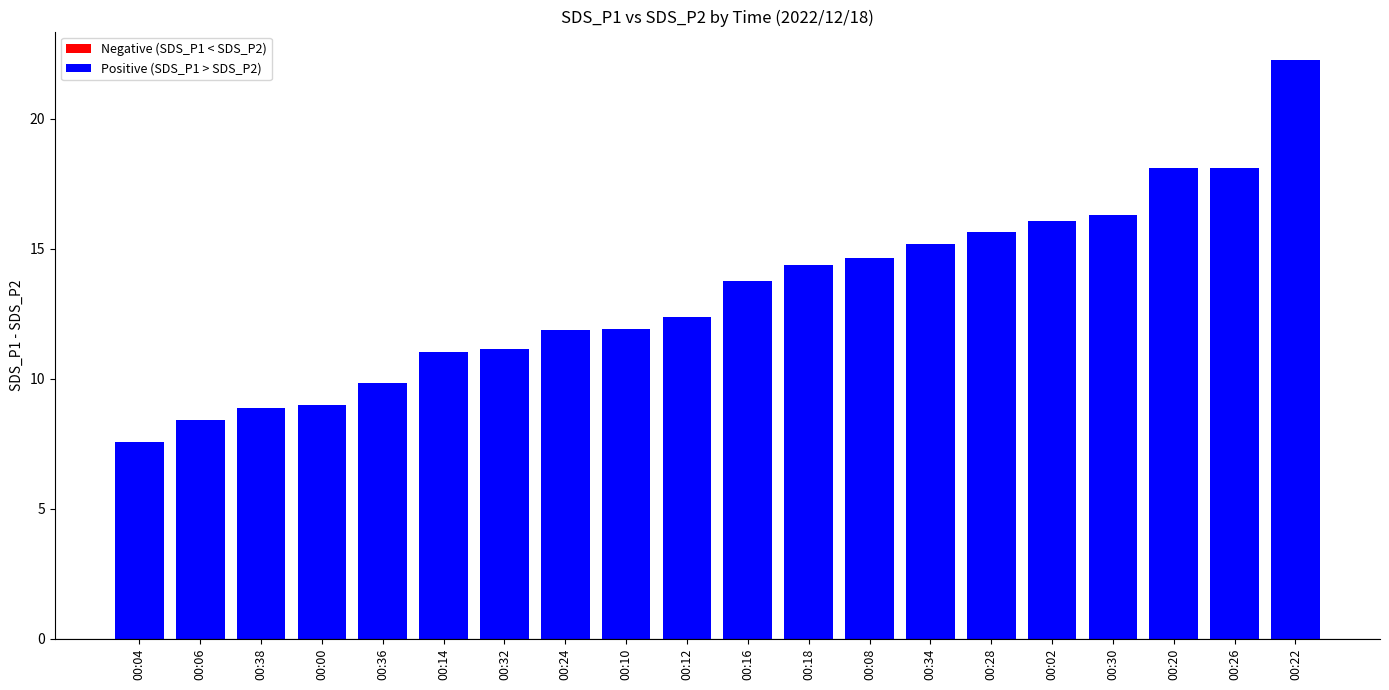

What is the sum of the values at 00:28 and 00:38?

24.5